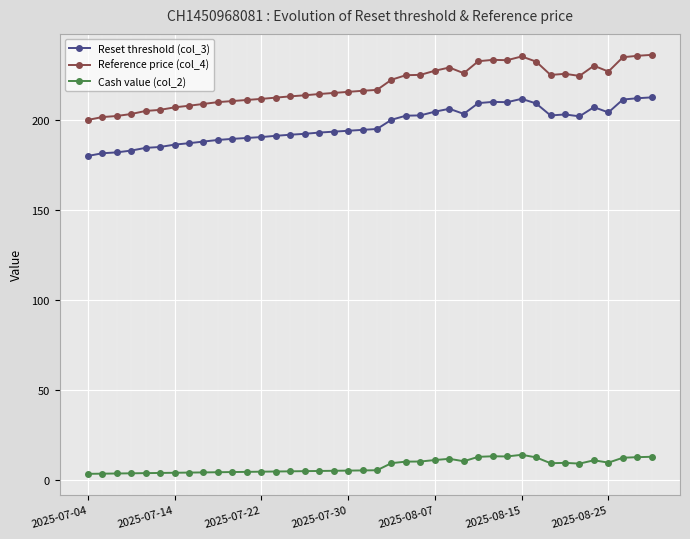

What is the maximum value for Cash value (col_2)?

14.1